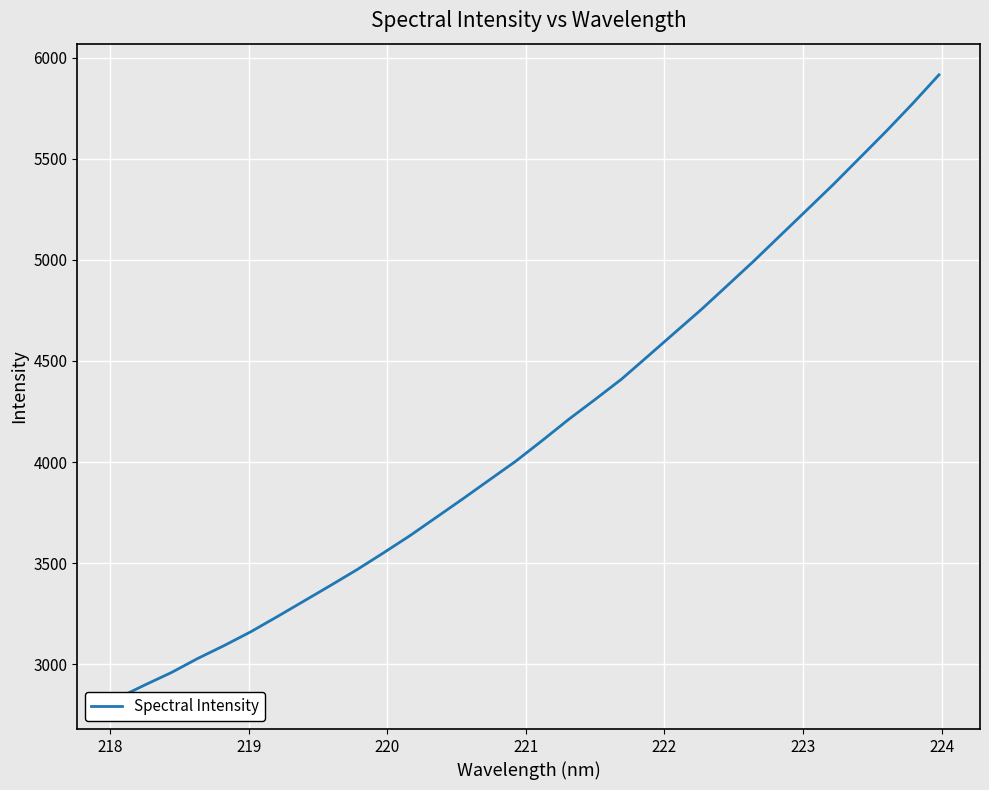

What is the value of the 17th point from the left?

4106.3